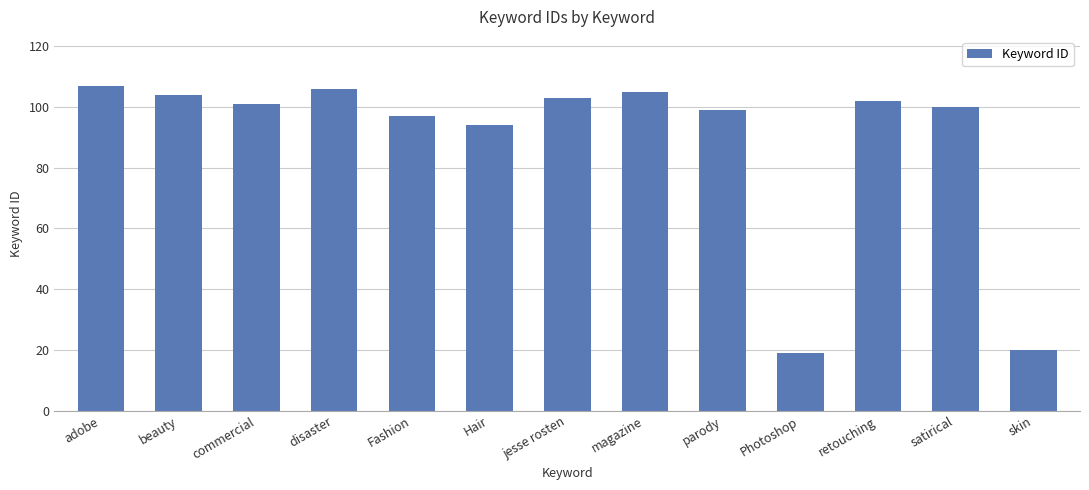

What is the smallest value displayed?

19